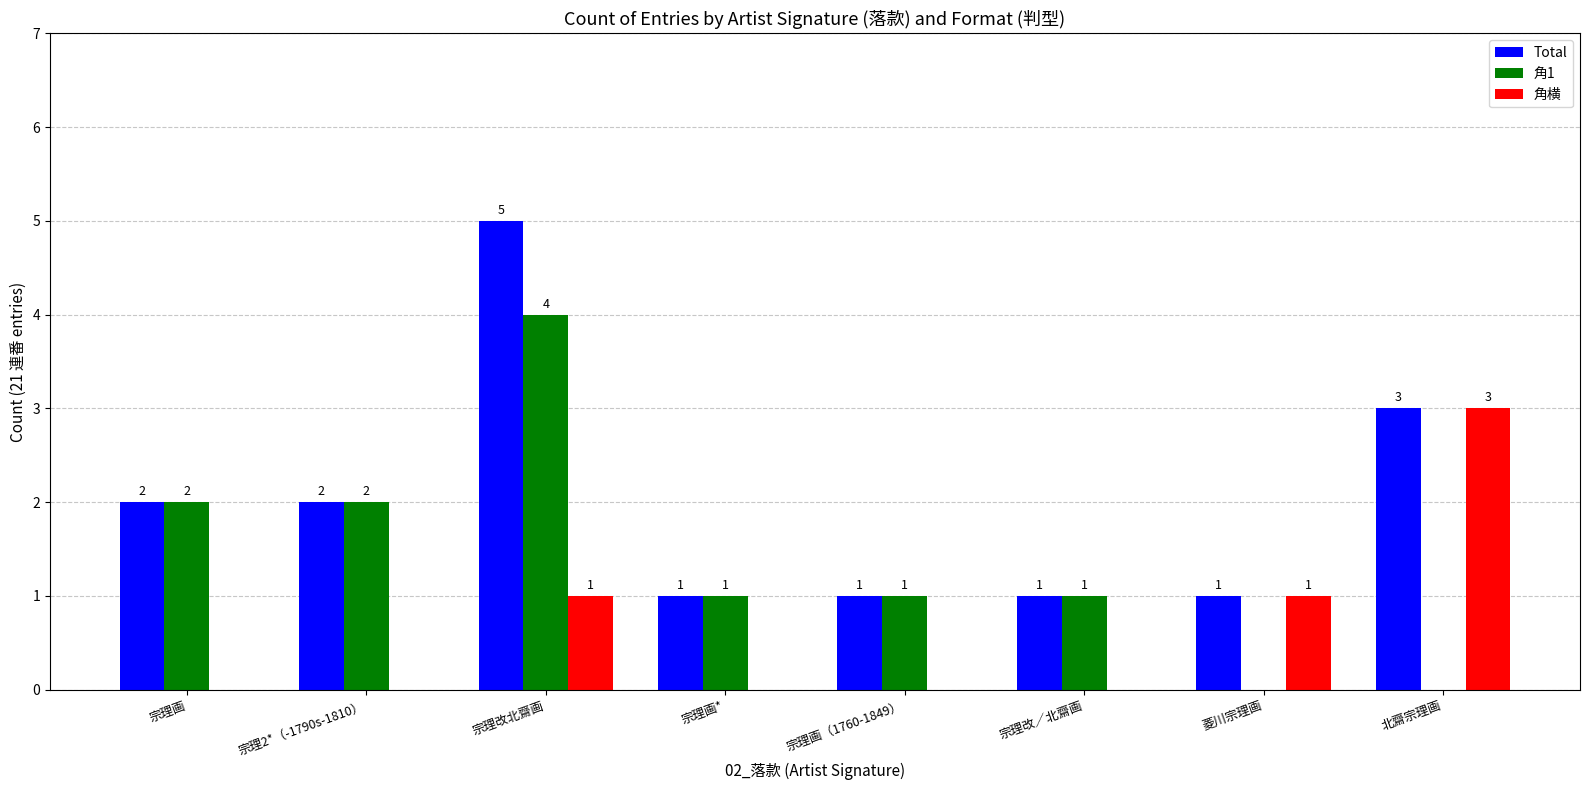

Reading left to right, extract all data points from this chart.

Total: 宗理画=2	宗理2*（-1790s-1810）=2	宗理改北齋画=5	宗理画*=1	宗理画（1760-1849）=1	宗理改／北齋画=1	菱川宗理画=1	北齋宗理画=3
角1: 宗理画=2	宗理2*（-1790s-1810）=2	宗理改北齋画=4	宗理画*=1	宗理画（1760-1849）=1	宗理改／北齋画=1	菱川宗理画=0	北齋宗理画=0
角横: 宗理画=0	宗理2*（-1790s-1810）=0	宗理改北齋画=1	宗理画*=0	宗理画（1760-1849）=0	宗理改／北齋画=0	菱川宗理画=1	北齋宗理画=3